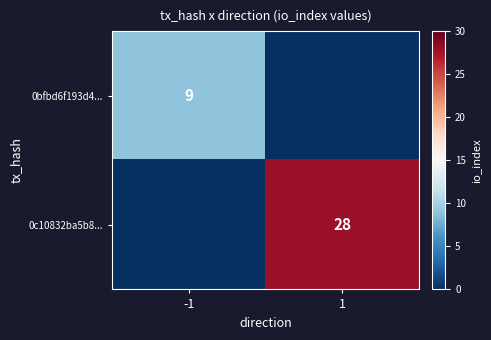

How many series are shown in this chart?

2